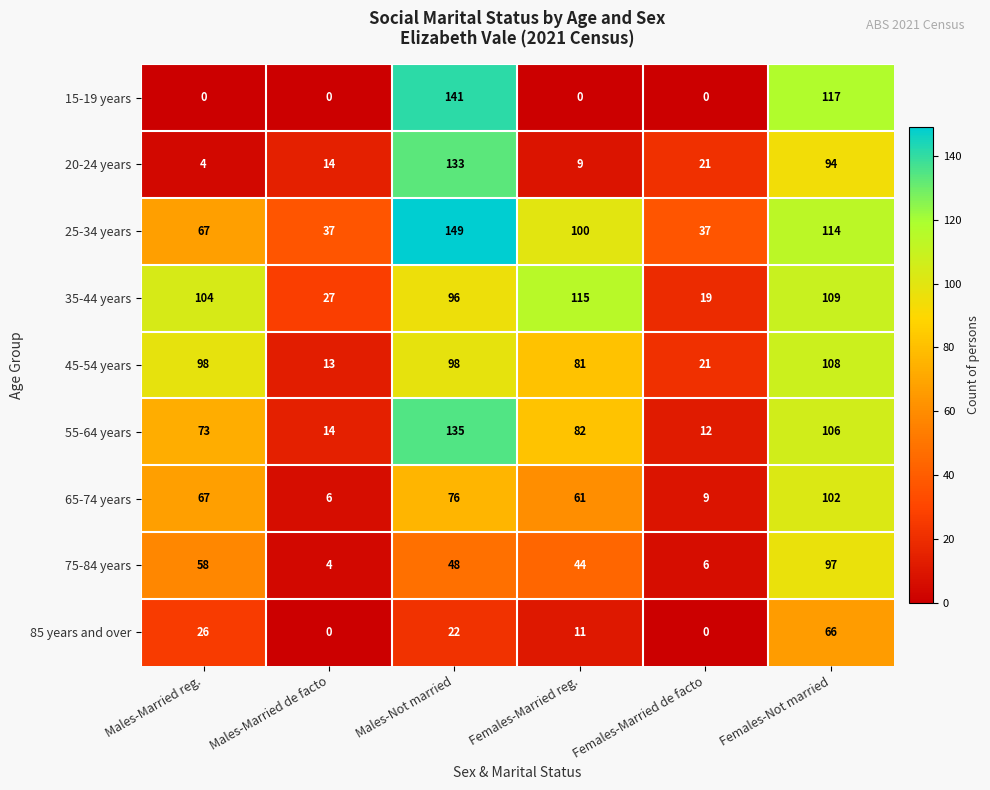

What is the maximum value shown in the chart?

149